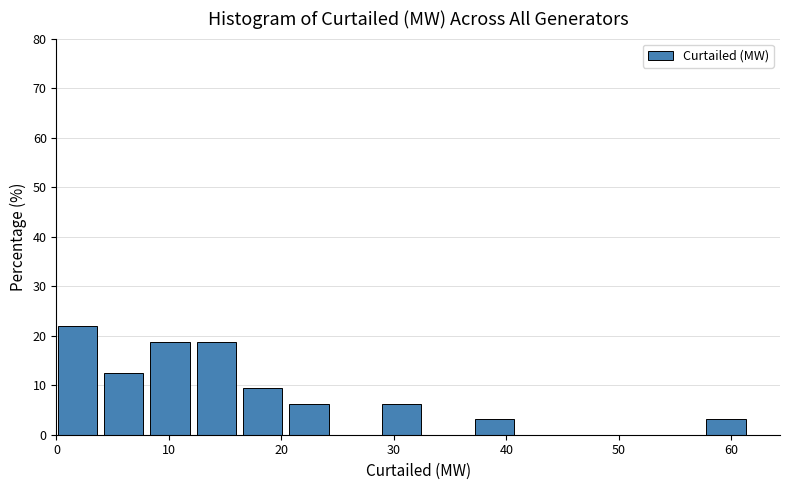

What is the height of the bar covering 29 to 33 on the x-axis? Neither the bar edges nor the heights are printed on the chart, so give them approximately, as read against the axes.

6